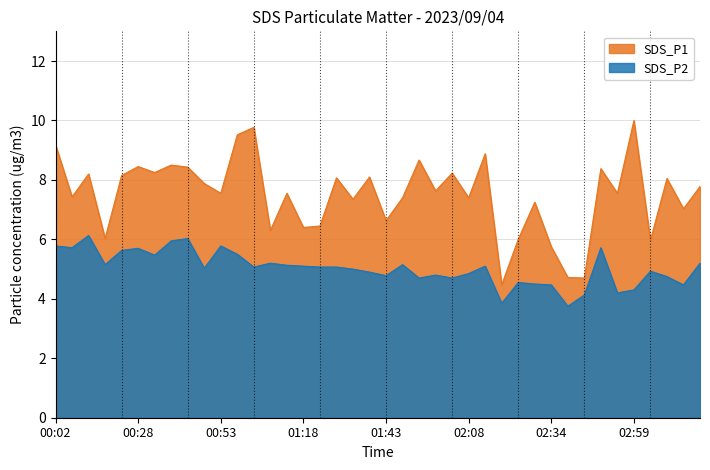

Reading left to right, what are all the values shown in this chart?

SDS_P1: 9.2	7.4	8.2	6.0	8.2	8.4	8.2	8.5	8.4	7.9	7.5	9.5	9.8	6.3	7.5	6.4	6.5	8.1	7.3	8.1	6.6	7.4	8.7	7.6	8.2	7.4	8.9	4.5	6.0	7.2	5.8	4.7	4.7	8.4	7.5	10.0	6.0	8.1	7.0	7.8
SDS_P2: 5.8	5.7	6.1	5.2	5.6	5.7	5.5	6.0	6.0	5.0	5.8	5.5	5.1	5.2	5.1	5.1	5.1	5.1	5.0	4.9	4.8	5.2	4.7	4.8	4.7	4.8	5.1	3.9	4.5	4.5	4.5	3.8	4.1	5.7	4.2	4.3	4.9	4.8	4.5	5.2